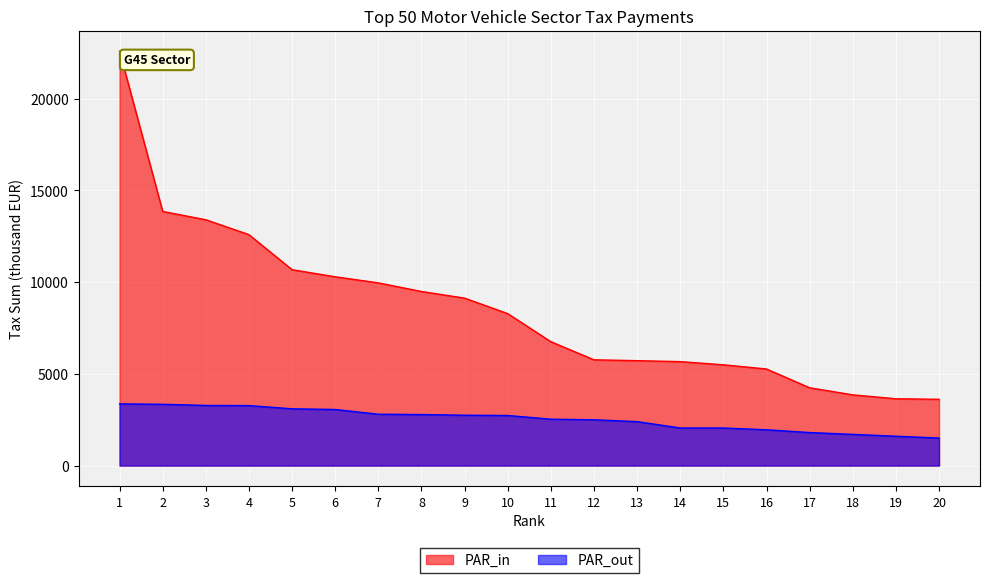

Which series has the widest spread of values?

PAR_in